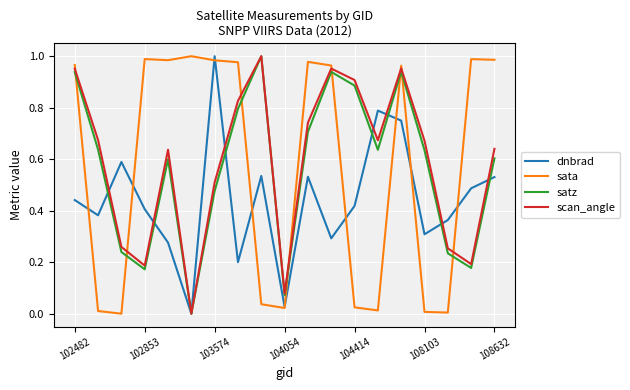

After their last crossing, which series has the higher values: sata or satz?

sata